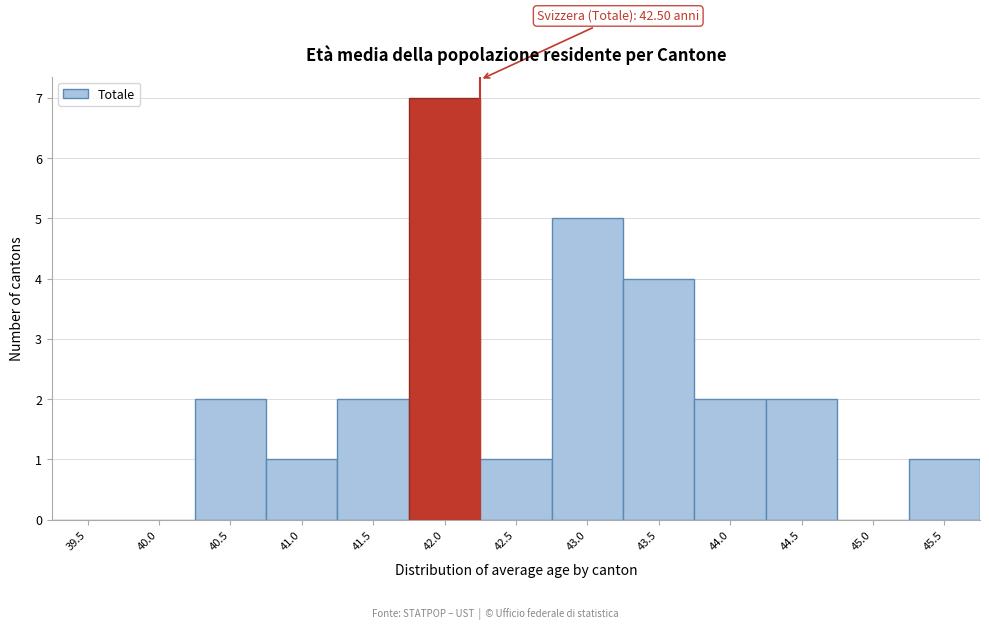

Reading right to left, what are all the values shown in this chart?

45.5=1	45.0=0	44.5=2	44.0=2	43.5=4	43.0=5	42.5=1	42.0=7	41.5=2	41.0=1	40.5=2	40.0=0	39.5=0